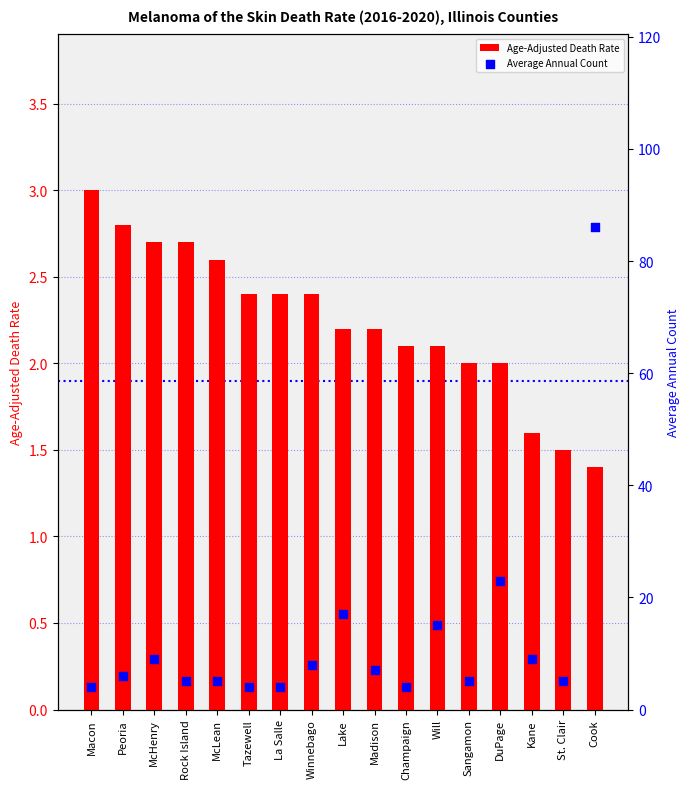

At which category is the sum across all series the highest?

Cook